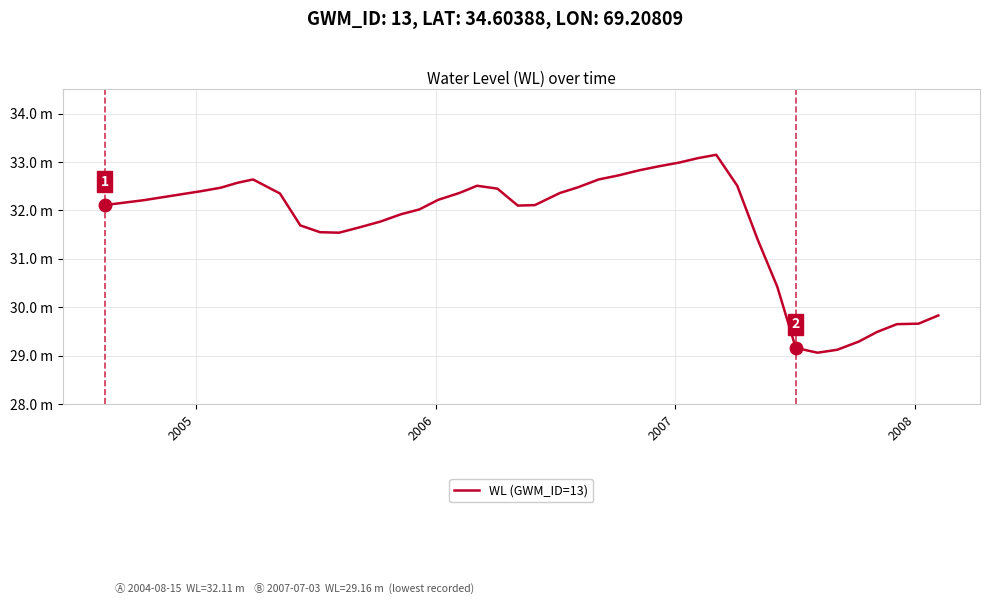

Reading left to right, list all the values displayed in this chart.

32.1	32.2	32.4	32.5	32.6	32.6	32.4	31.7	31.6	31.5	31.6	31.8	31.9	32.0	32.2	32.4	32.5	32.5	32.1	32.1	32.4	32.5	32.6	32.7	32.8	32.9	33.0	33.1	33.1	32.5	31.4	30.4	29.2	29.1	29.1	29.3	29.5	29.6	29.7	29.8